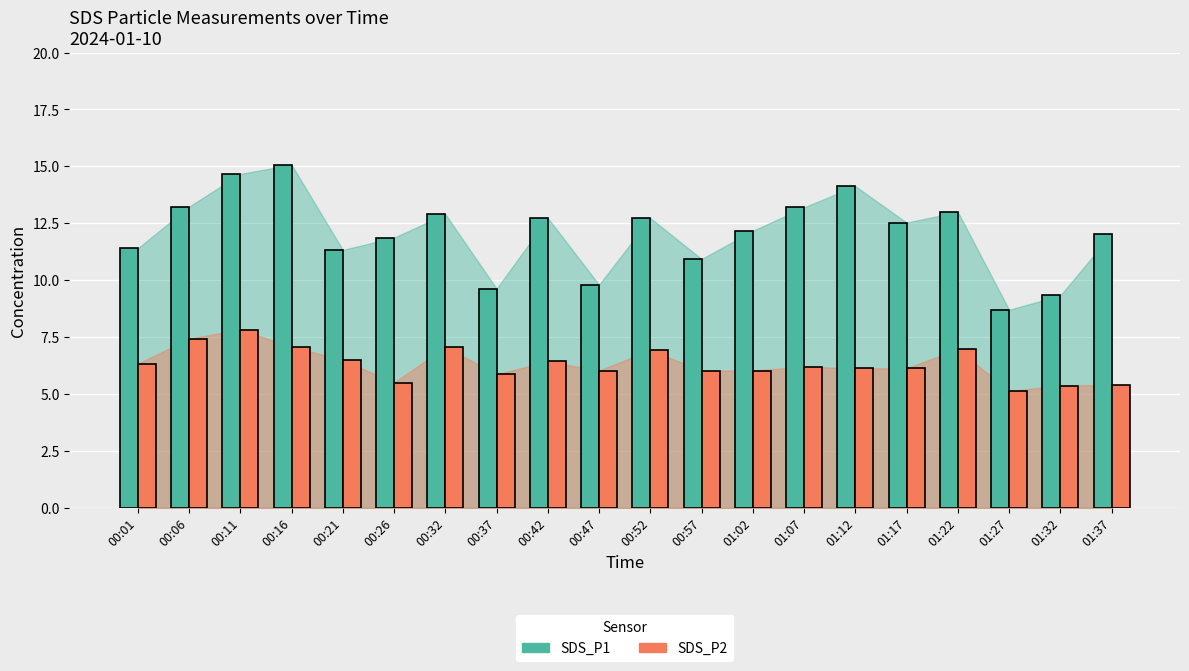

How many bars are there in total?

40